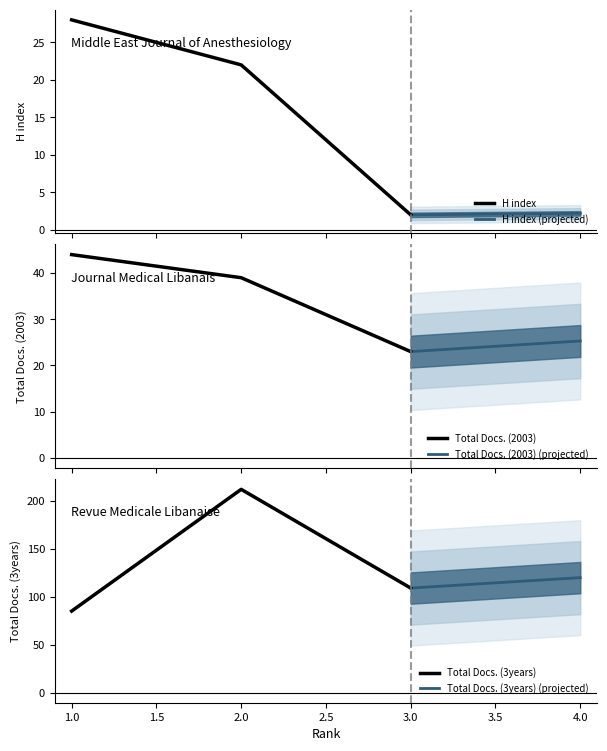

What is the minimum value for Total Docs. (2003)?

23